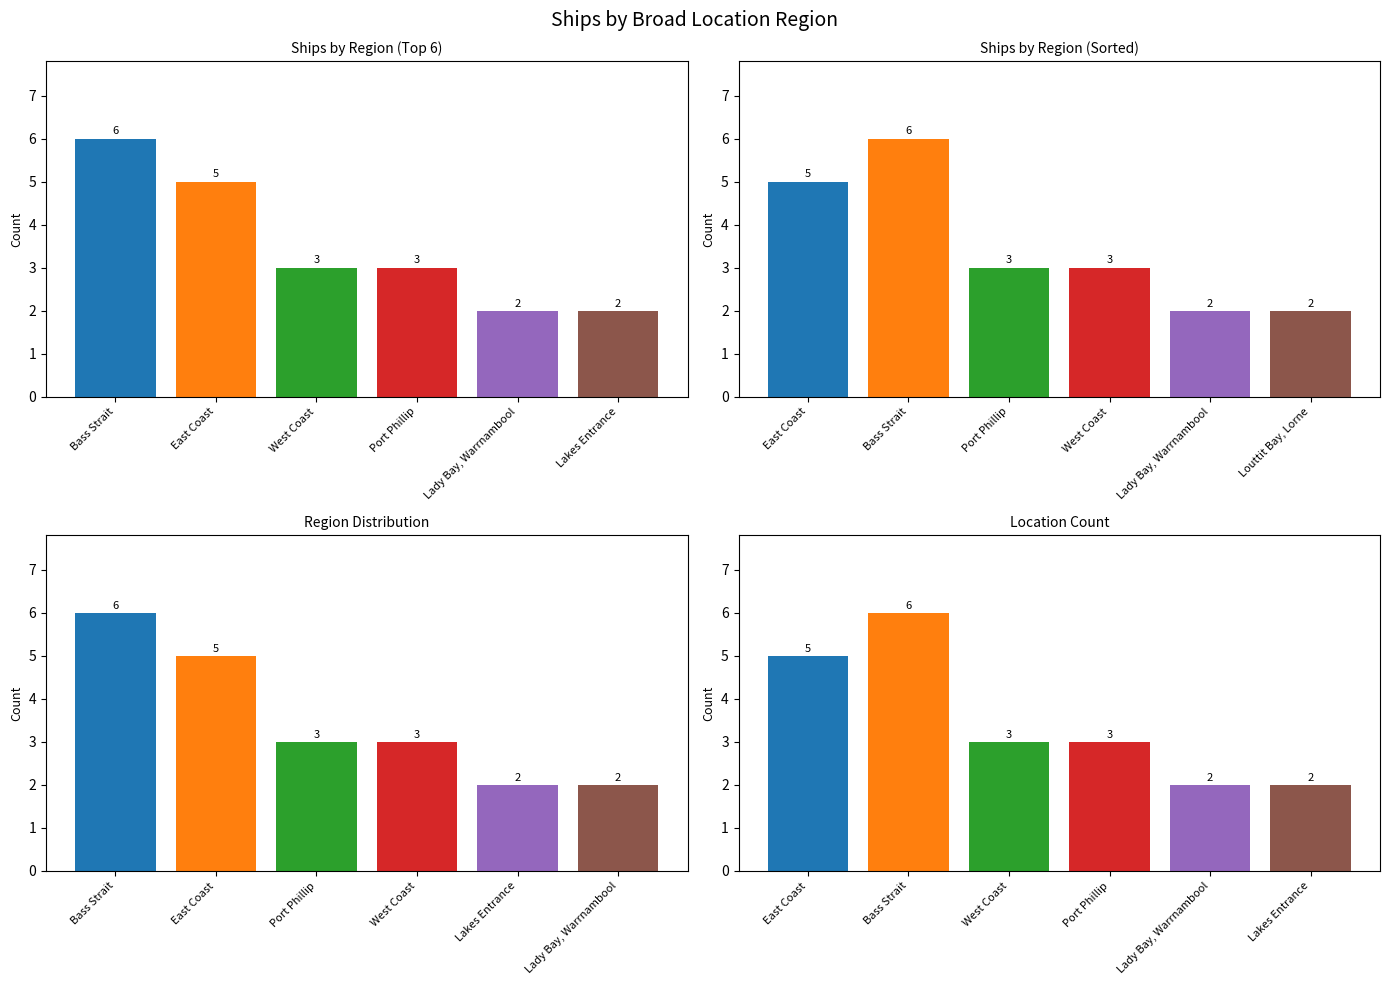

How many values in the Location Count series are below 3?

2